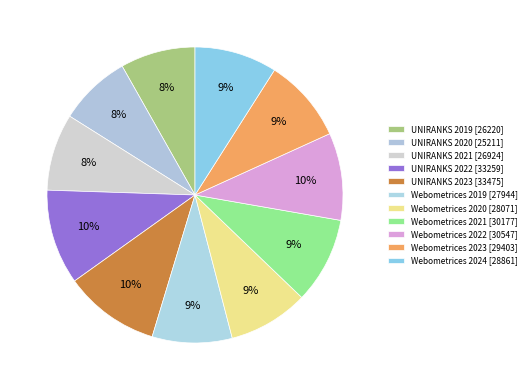

How many slices are in this pie chart?

11